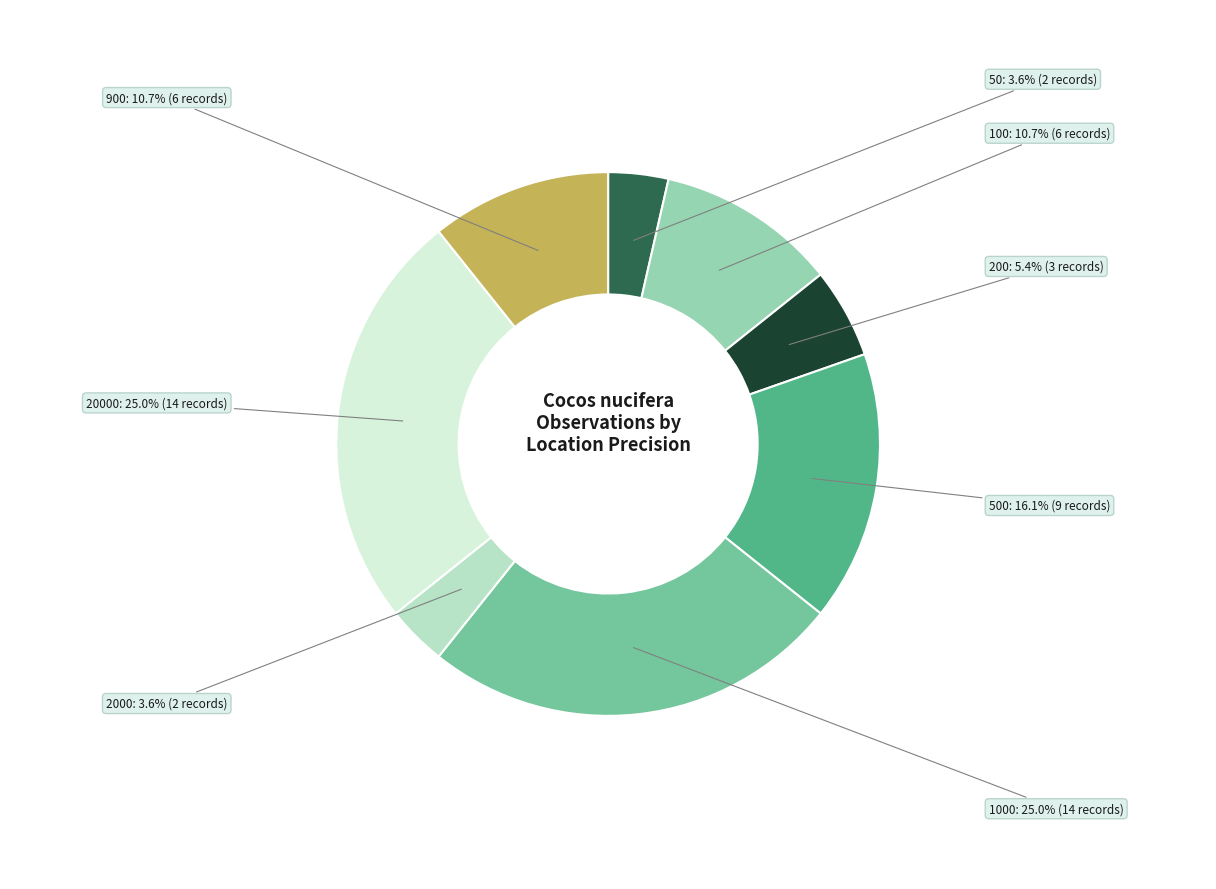

How many slices are in this pie chart?

8